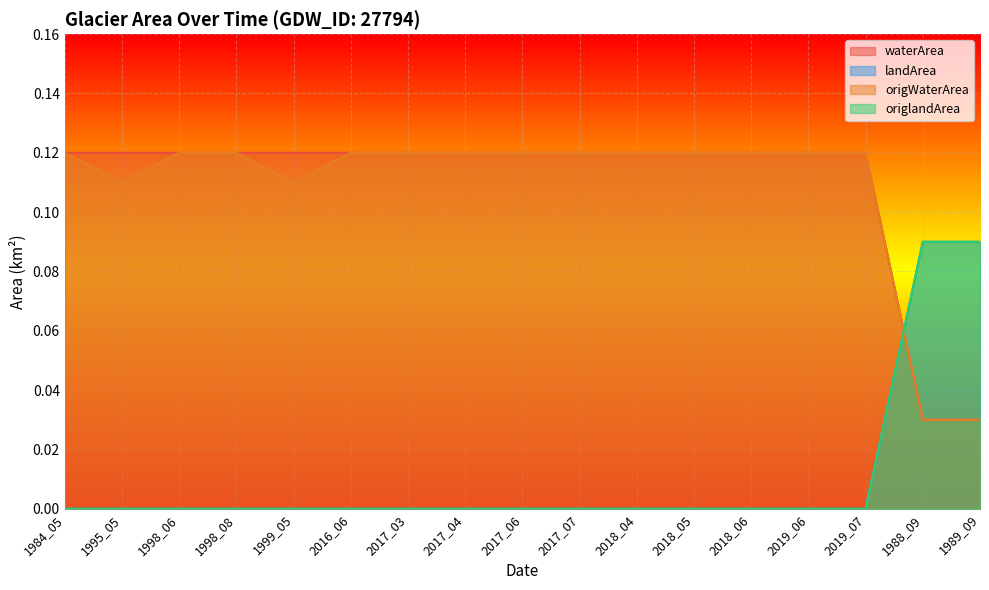

Which category has the highest value across all series?

1984_05